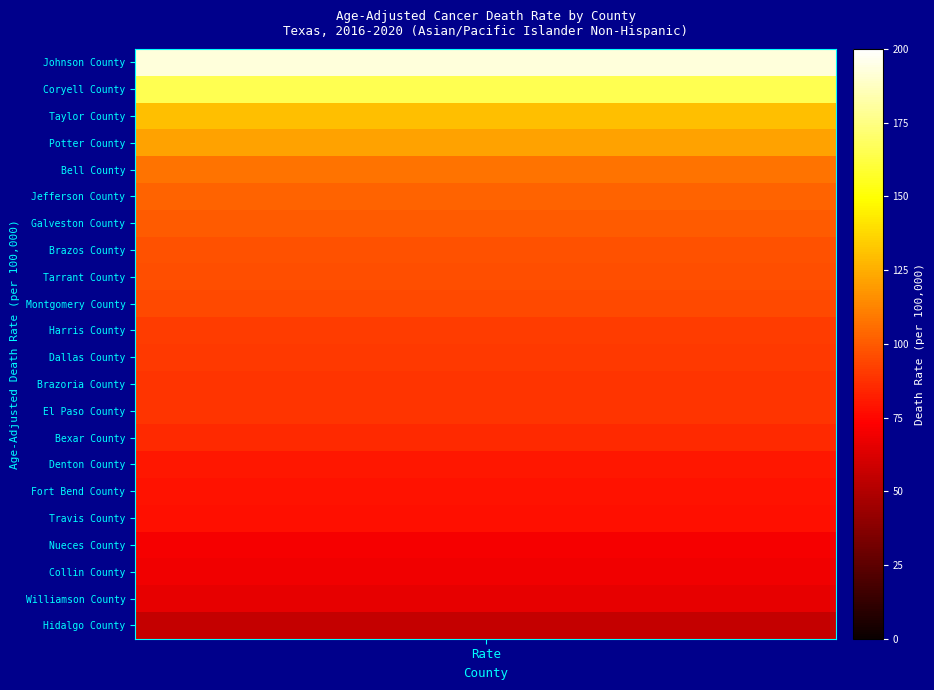

Which series has the widest spread of values?

Johnson County